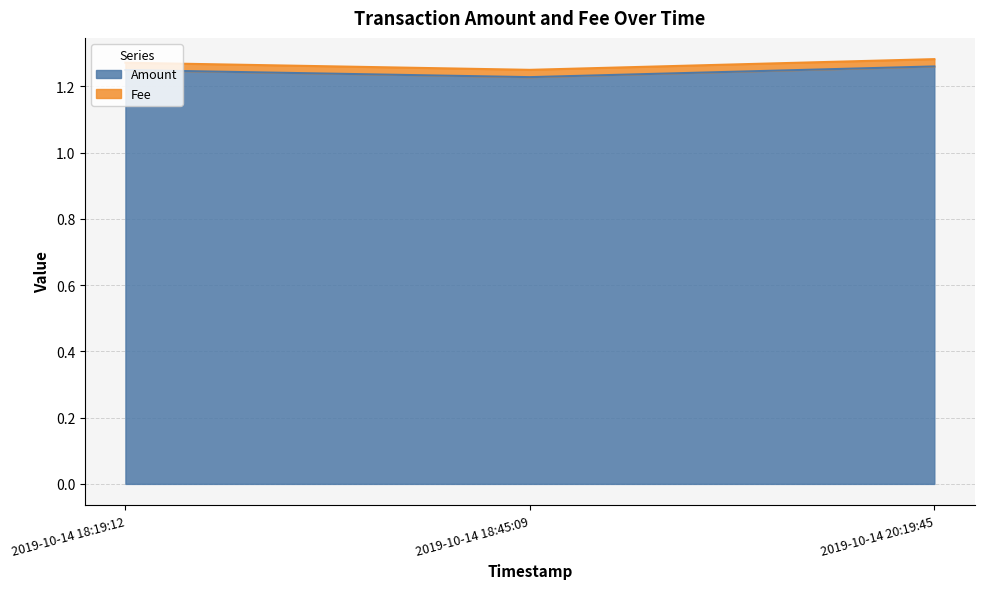

Reading left to right, extract all data points from this chart.

2019-10-14 18:19:12=1.2	2019-10-14 18:45:09=1.2	2019-10-14 20:19:45=1.3